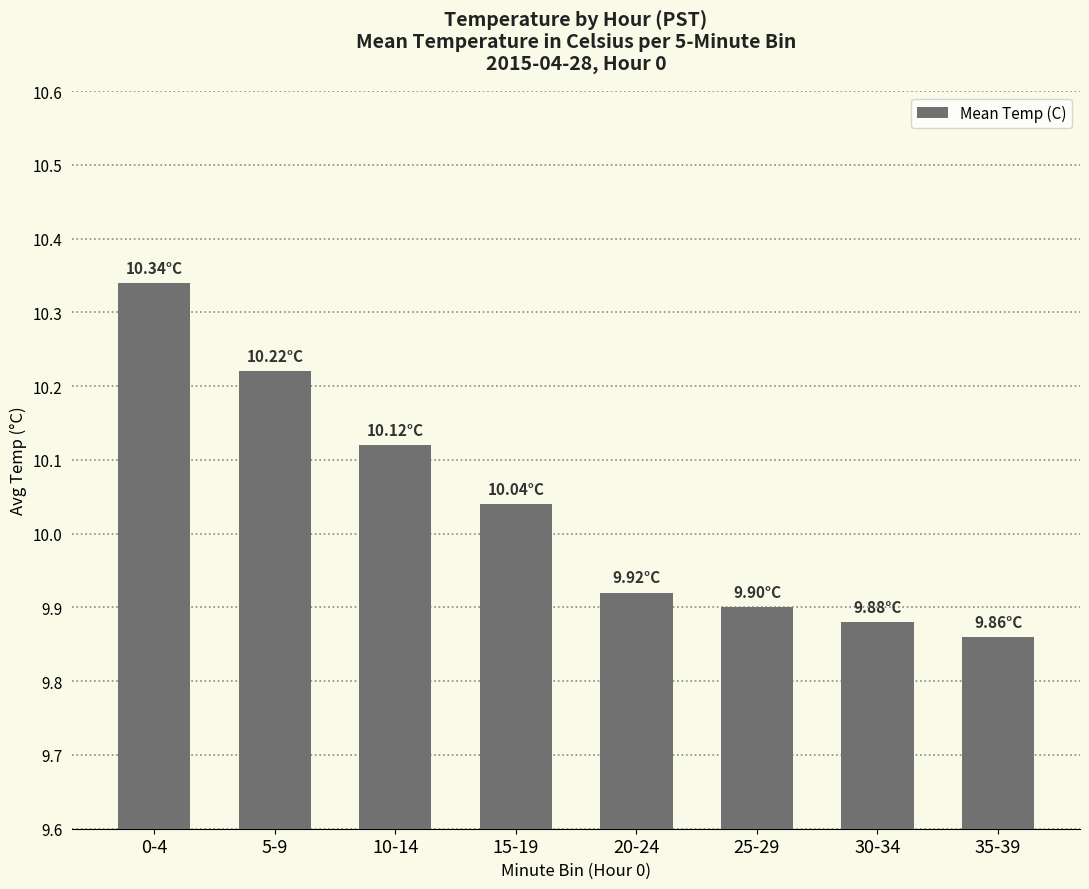

Rank the categories by value from highest to lowest.

0-4, 5-9, 10-14, 15-19, 20-24, 25-29, 30-34, 35-39